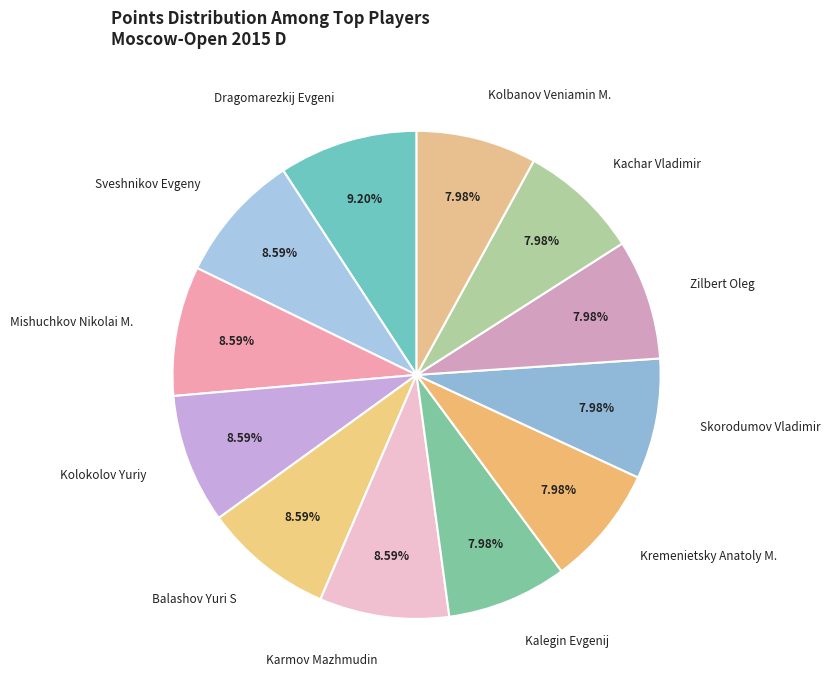

How many slices are in this pie chart?

12